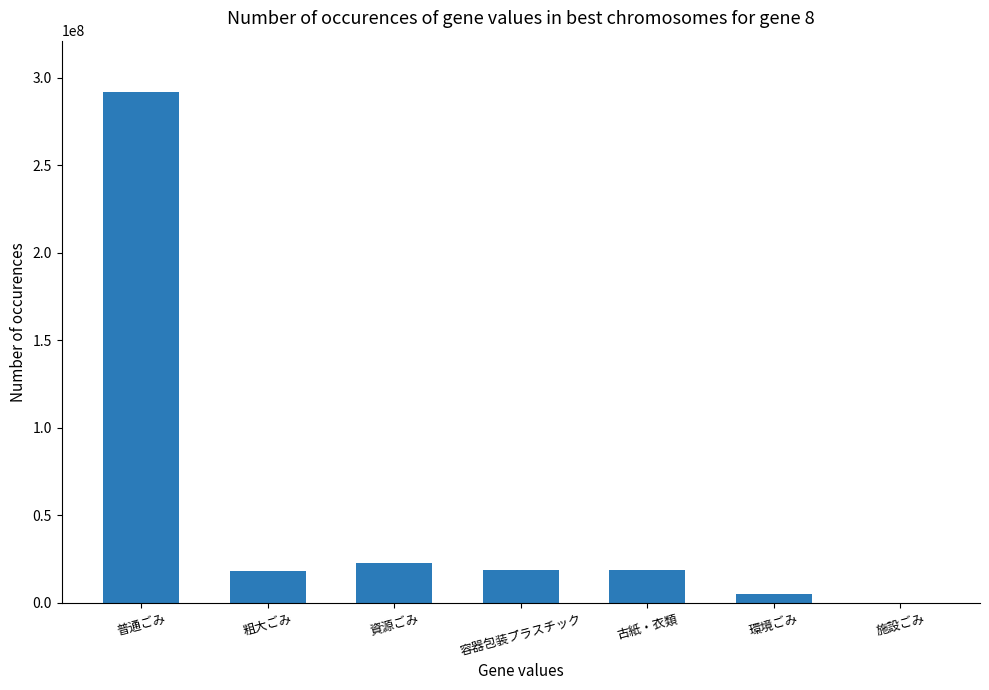

What is the sum of all values?

374698801